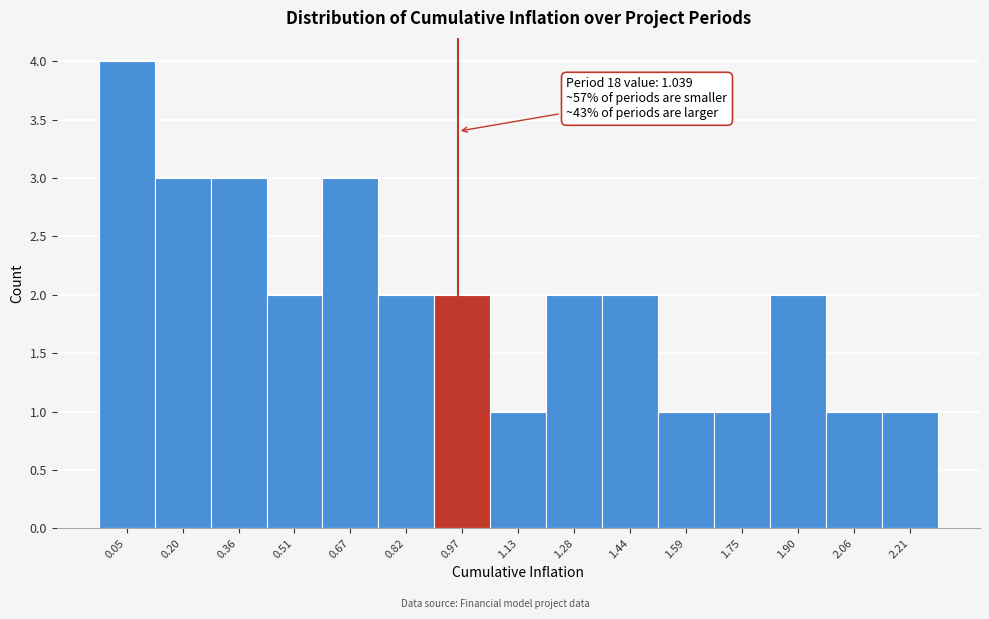

Reading right to left, extract all data points from this chart.

2.21=1	2.06=1	1.90=2	1.75=1	1.59=1	1.44=2	1.28=2	1.13=1	0.97=2	0.82=2	0.67=3	0.51=2	0.36=3	0.20=3	0.05=4